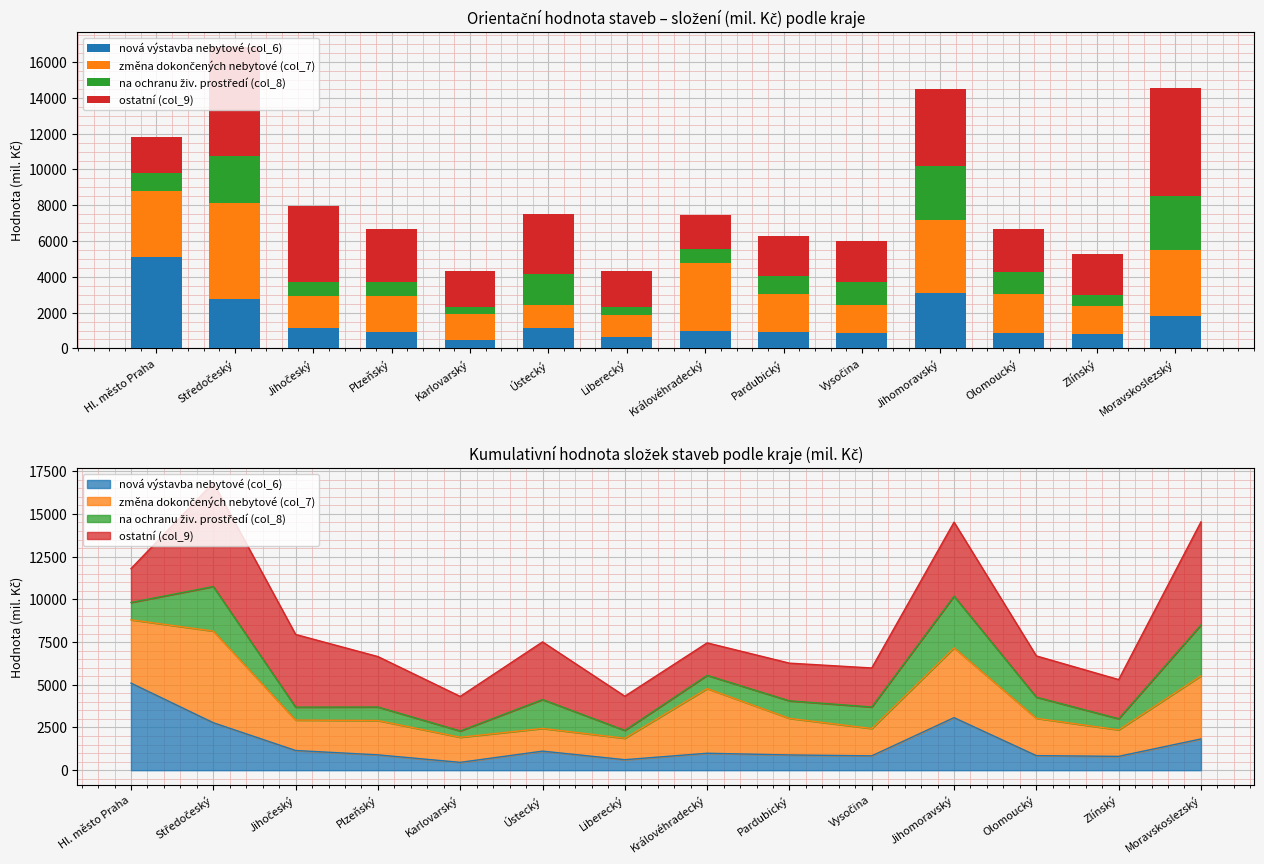

How many groups of bars are there?

14